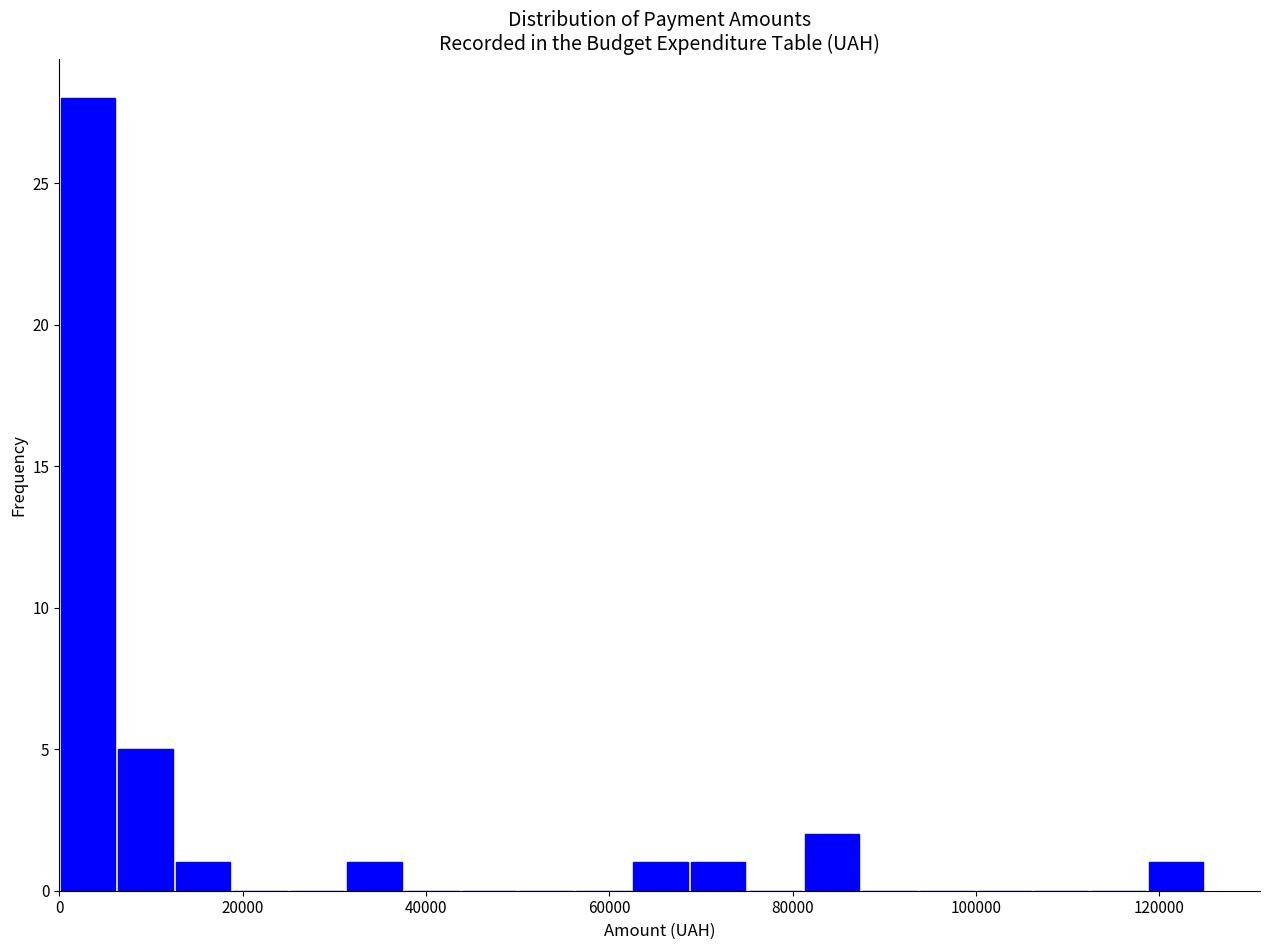

Around what value on the x-axis is the tallest bar? Give the approximate position of its centre, as read against the axis.

4000